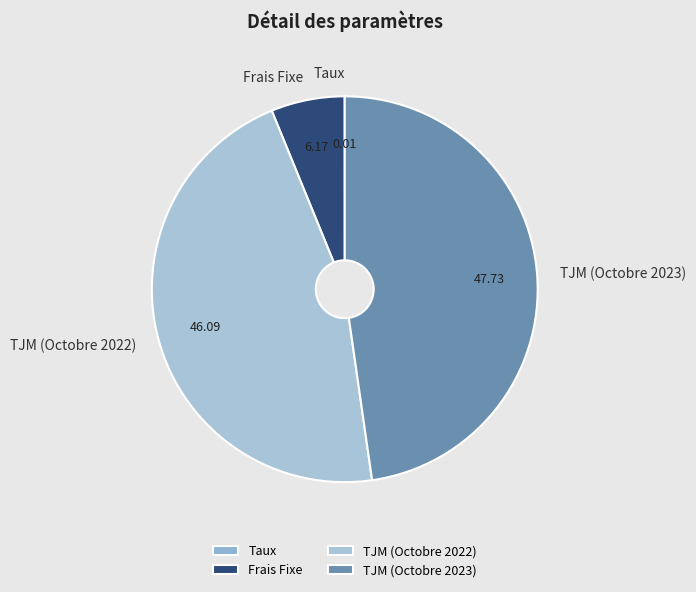

Which has a higher value, TJM (Octobre 2023) or TJM (Octobre 2022)?

TJM (Octobre 2023)